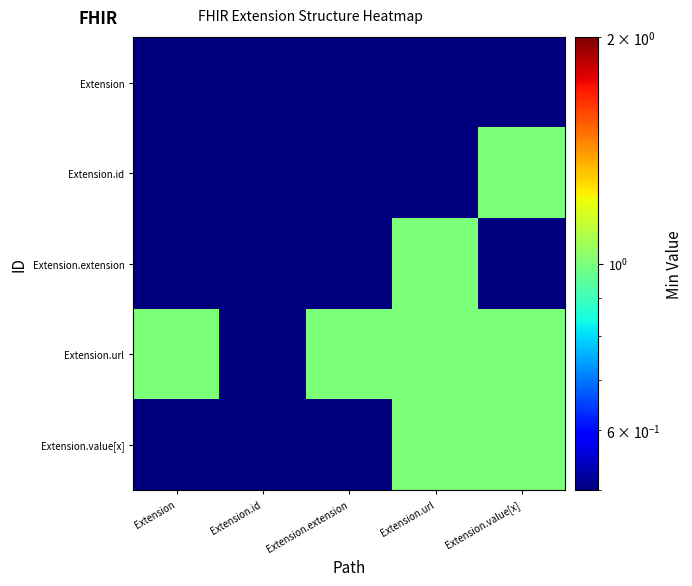

List the series in order of their peak value, lowest first.

Extension, Extension.id, Extension.extension, Extension.url, Extension.value[x]